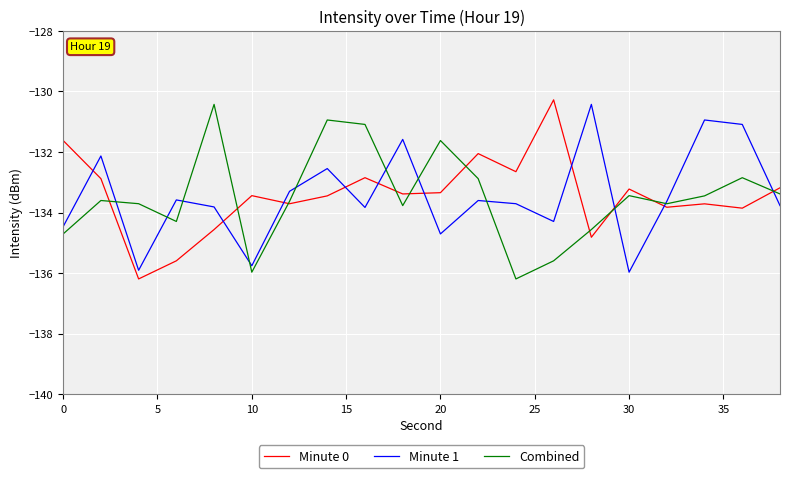

In Combined, how many points are lower than both neighbors (excluding endpoints)?

5